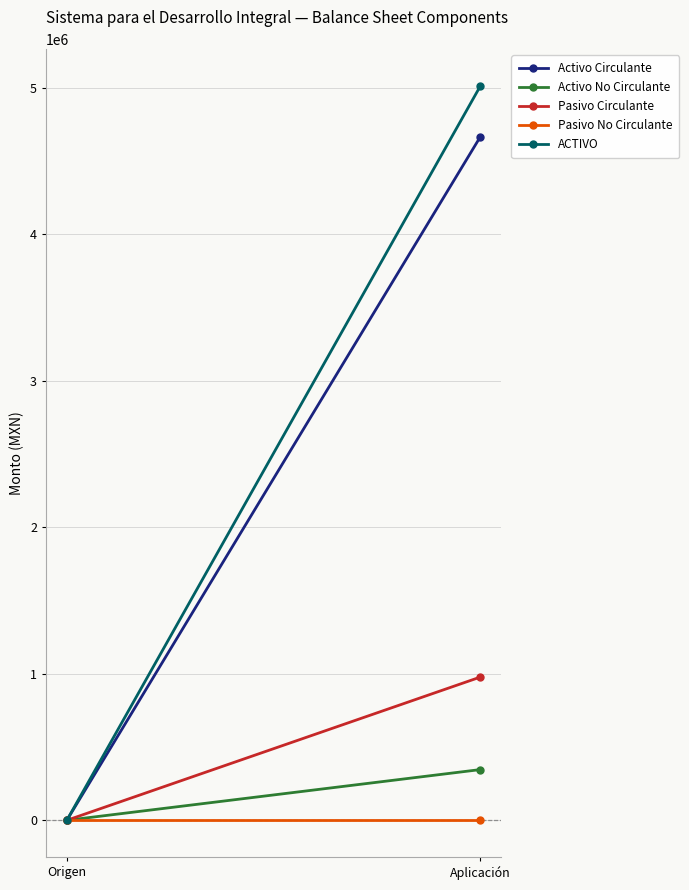

Reading left to right, what are all the values shown in this chart?

Activo Circulante: 0	4667553
Activo No Circulante: 0	346357
Pasivo Circulante: 0	978139
Pasivo No Circulante: 0	0
ACTIVO: 0	5013910